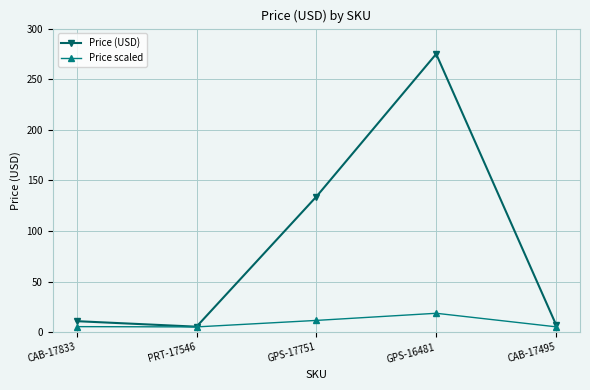

List the series in order of their overall mean, lowest first.

Price scaled, Price (USD)